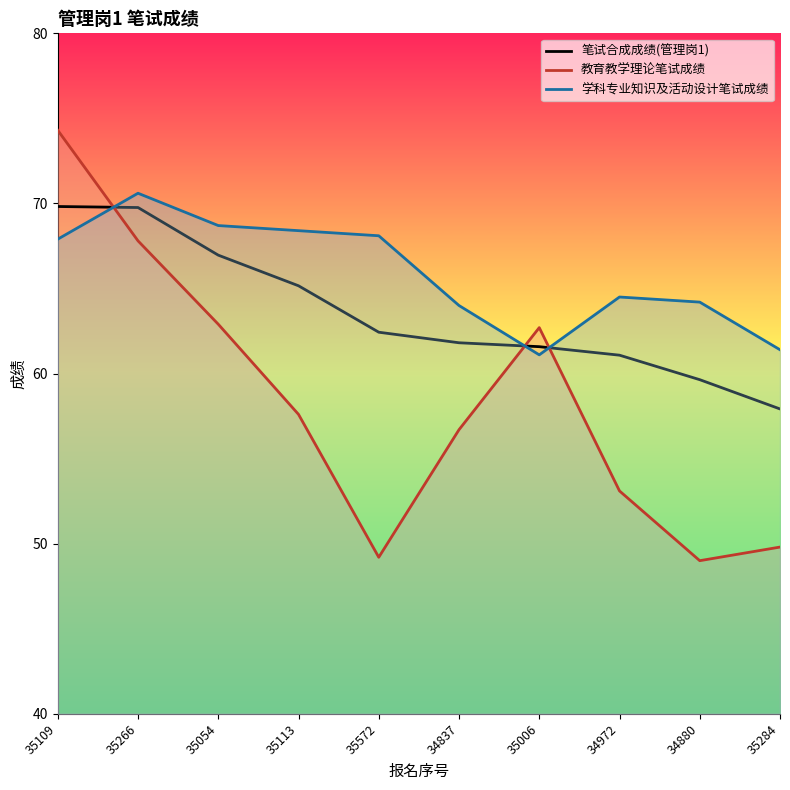

What is the value of the 笔试合成成绩(管理岗1) point at the 2nd from the left?

69.8